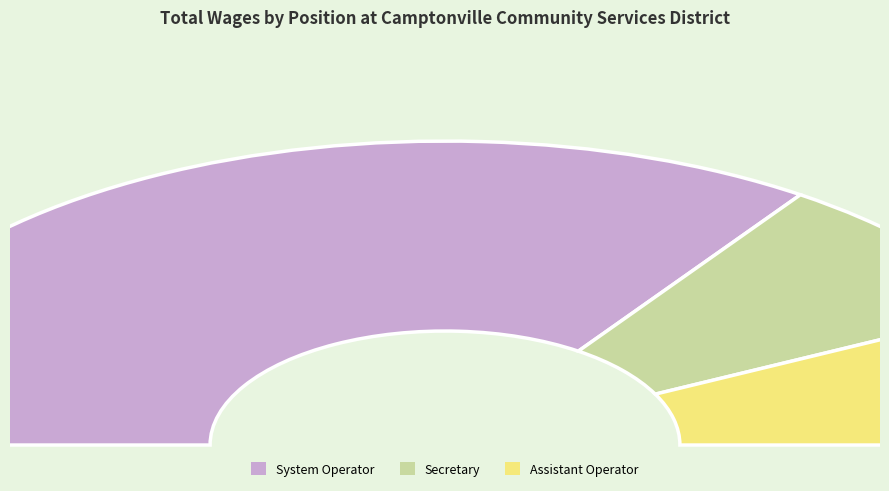

The System Operator slice represents 82% of the pie. True or false?

False